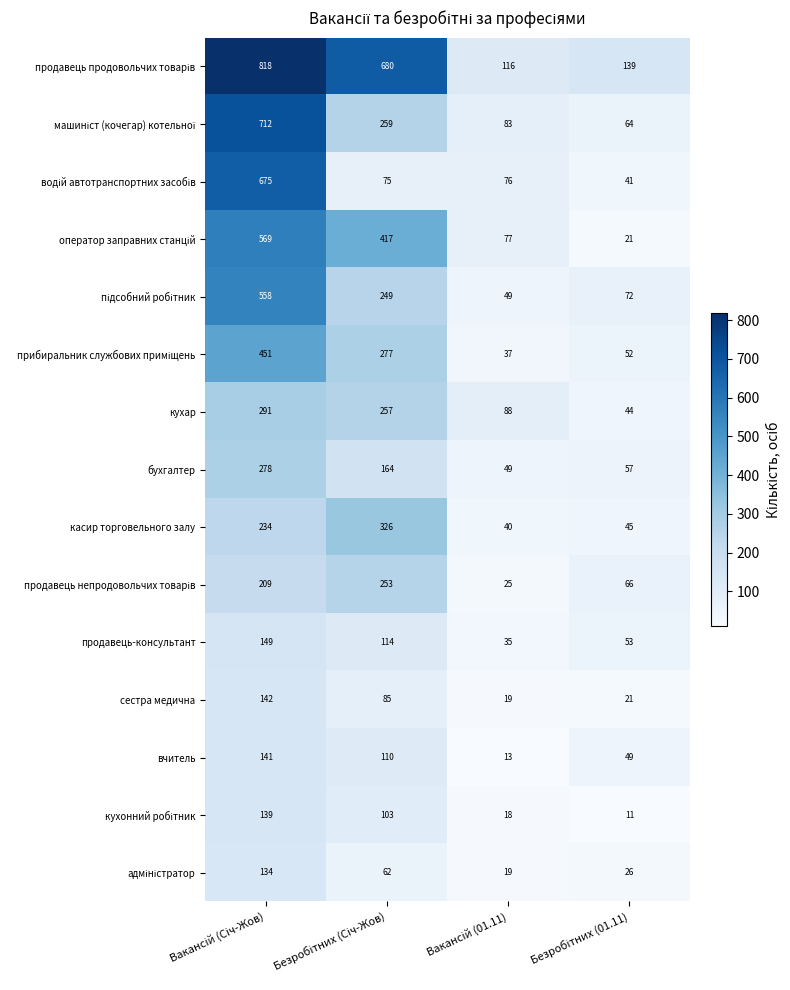

How many series are shown in this chart?

15